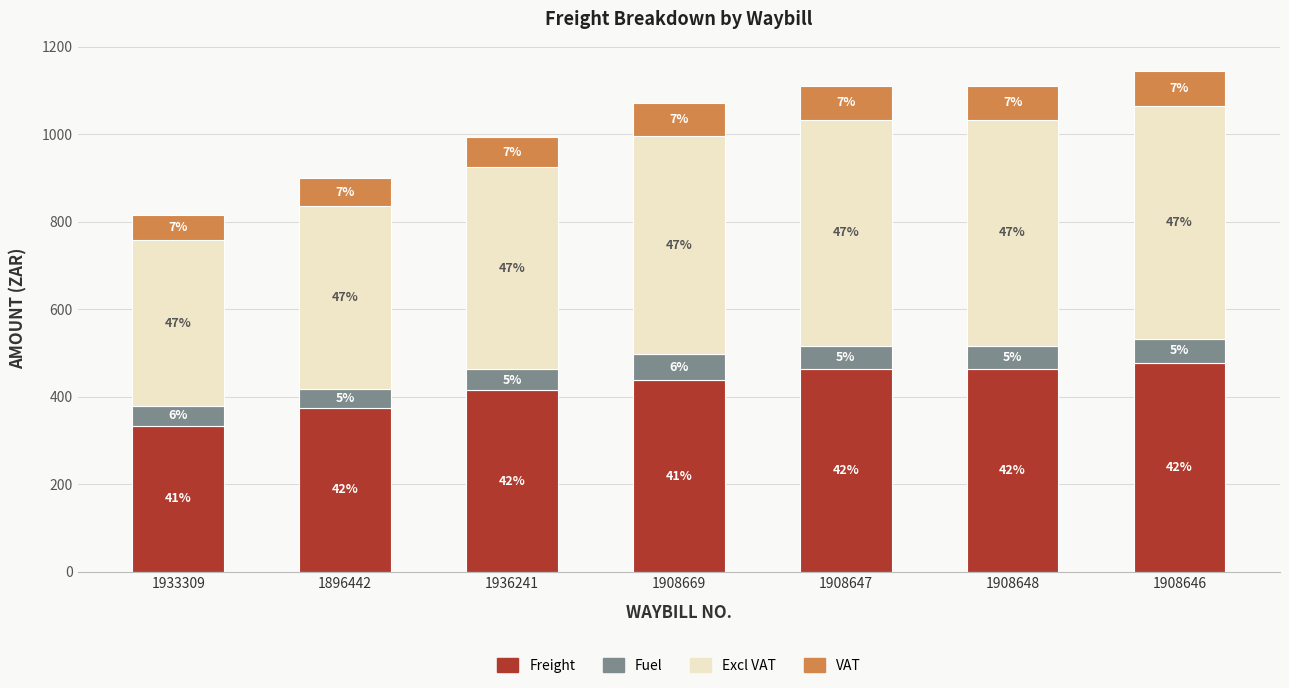

Does the chart contain stacked bars?

Yes